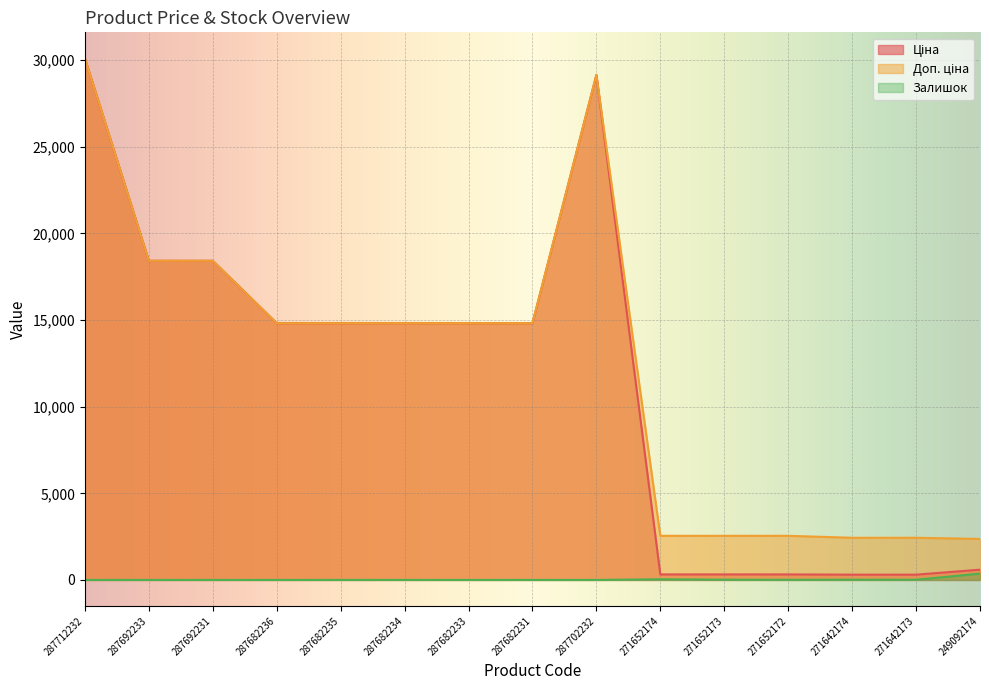

What is the greatest value displayed?

30102.8